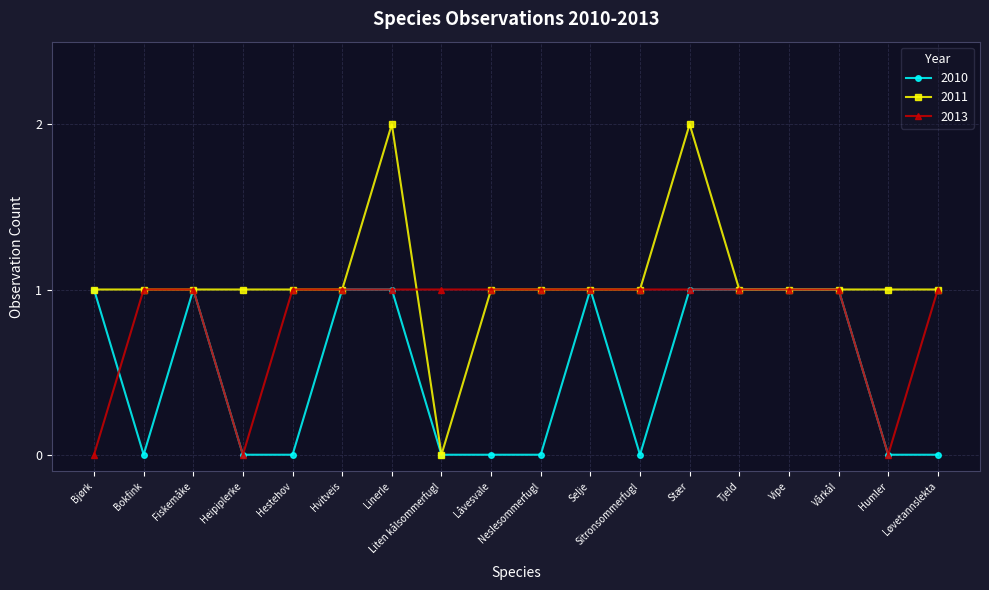

How many data points does each series have?

18